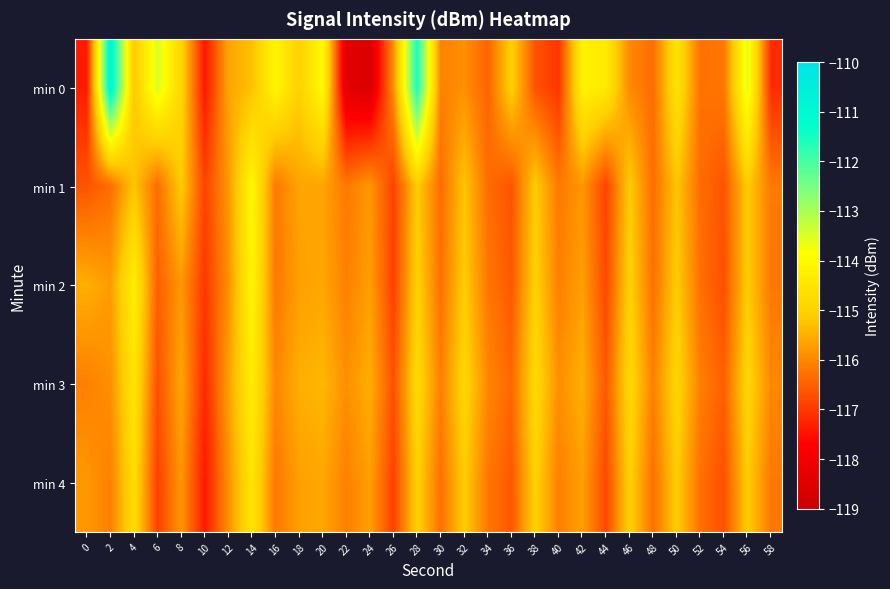

Rank the series at 10 from lowest to highest value.

min 0, min 4, min 3, min 2, min 1